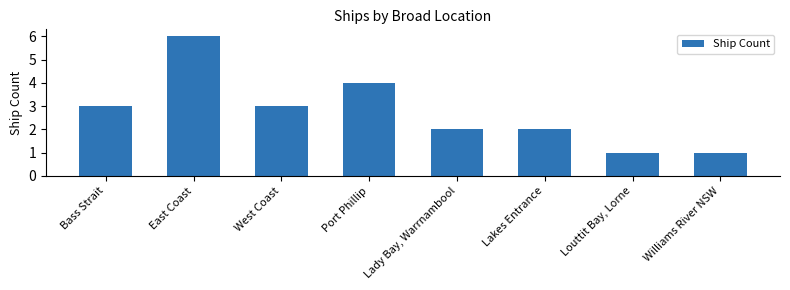

What is the sum of the values at Bass Strait and Williams River NSW?

4